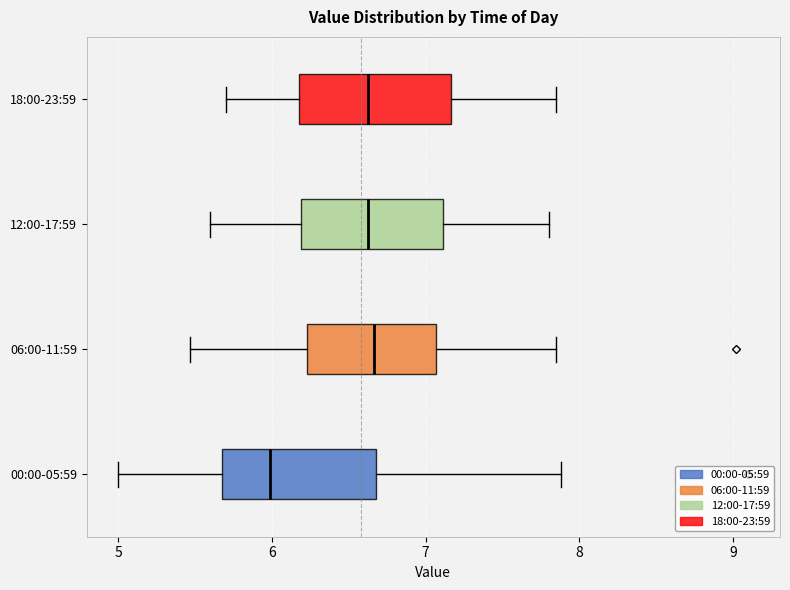

Which box's median line is the furthest to the left?

00:00-05:59